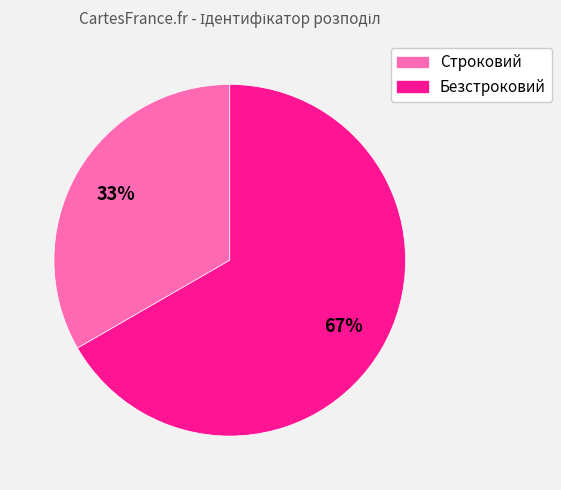

Count the number of slices in the pie.

2